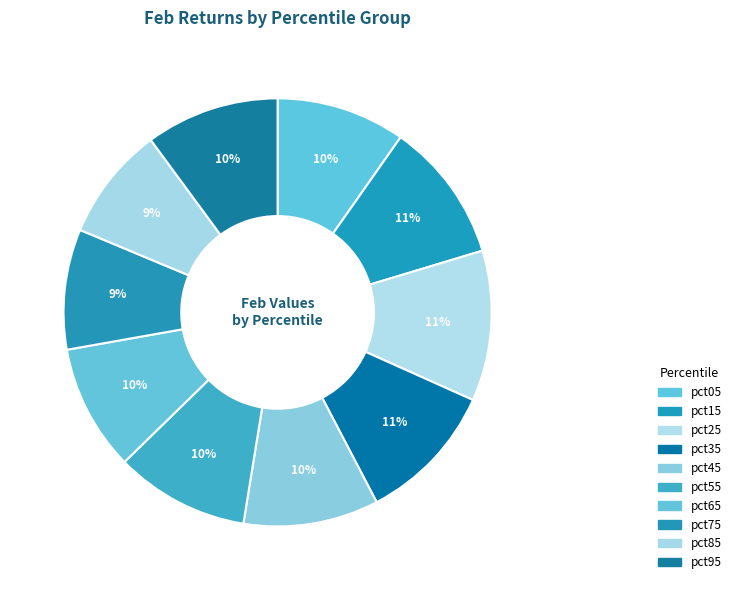

To the nearest percent, what is the combined percentage of pct35 and pct05?

20%